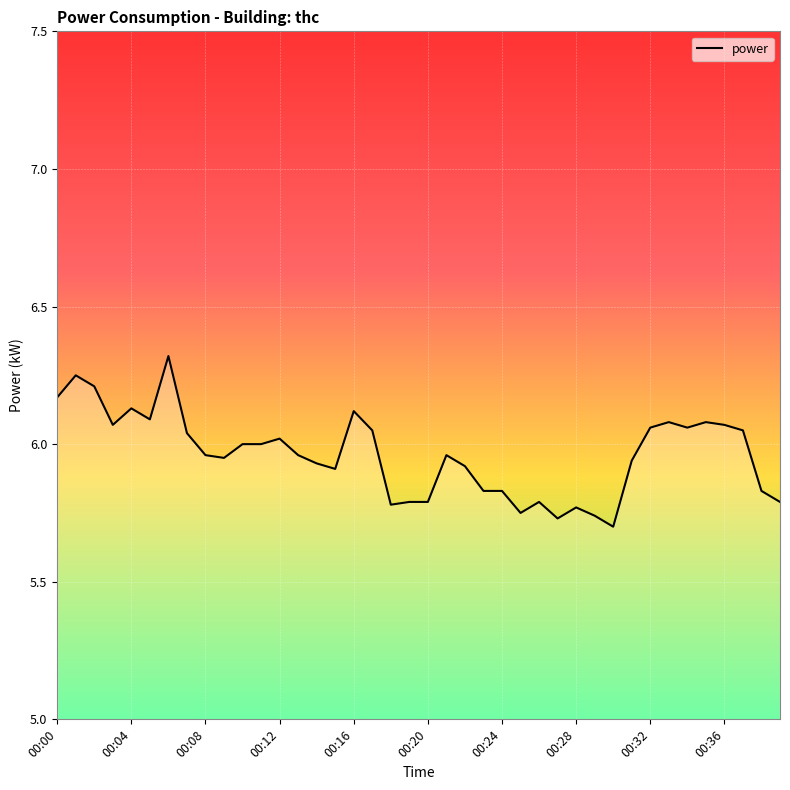

What is the maximum value shown in the chart?

6.3